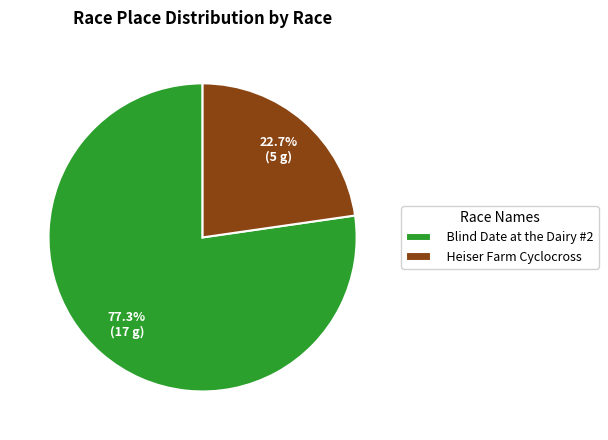

What percentage is the Heiser Farm Cyclocross slice, to the nearest percent?

23%